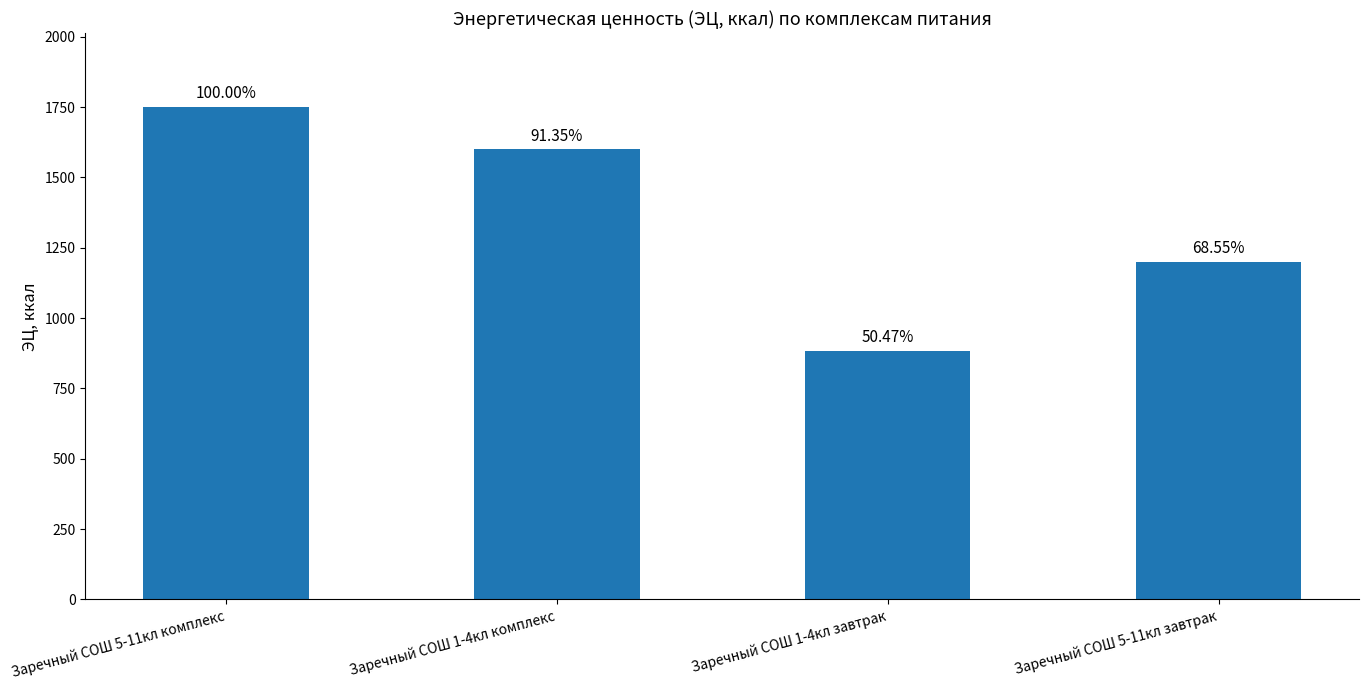

Reading left to right, list all the values displayed in this chart.

Заречный СОШ 5-11кл комплекс=1750.6	Заречный СОШ 1-4кл комплекс=1599.2	Заречный СОШ 1-4кл завтрак=883.5	Заречный СОШ 5-11кл завтрак=1200.0